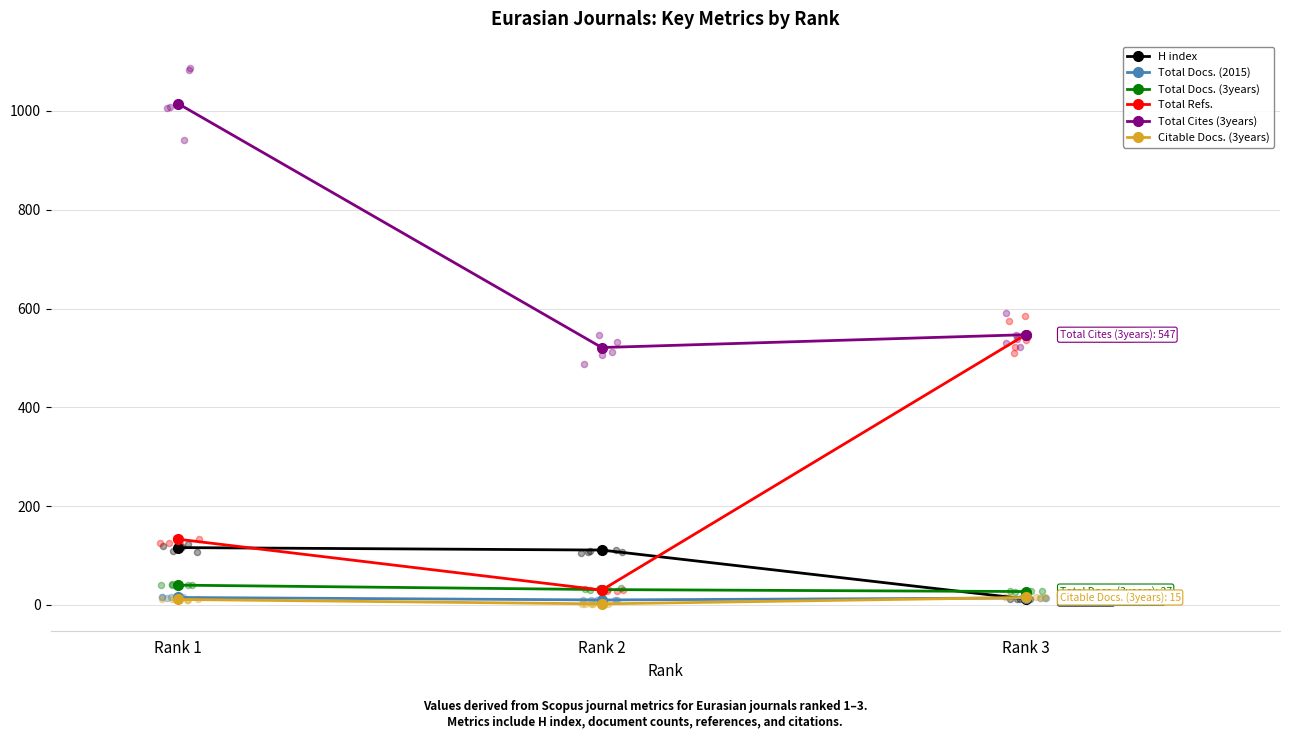

Which series has the largest Y range (max minus min)?

Total Refs.